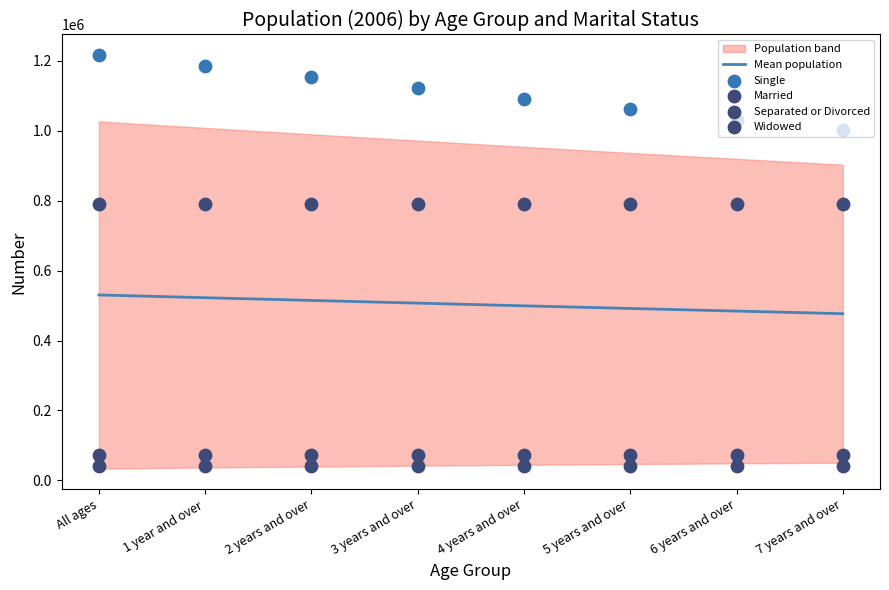

Is the value of Single at 3 years and over greater than the value of Married at 6 years and over?

Yes